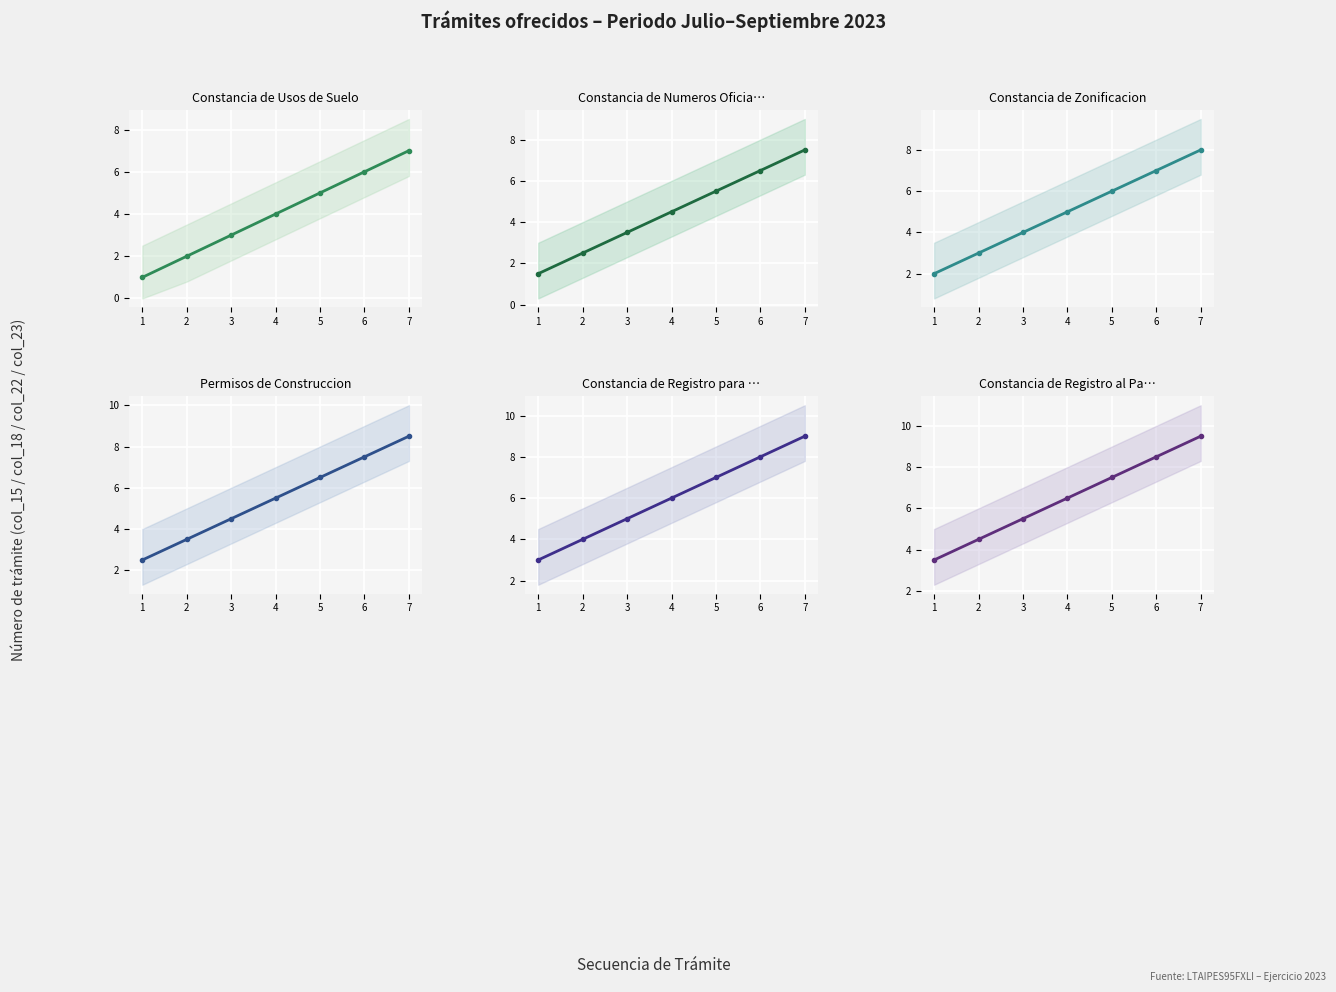

The chart shows a value of 6.0 at 2. True or false?

False